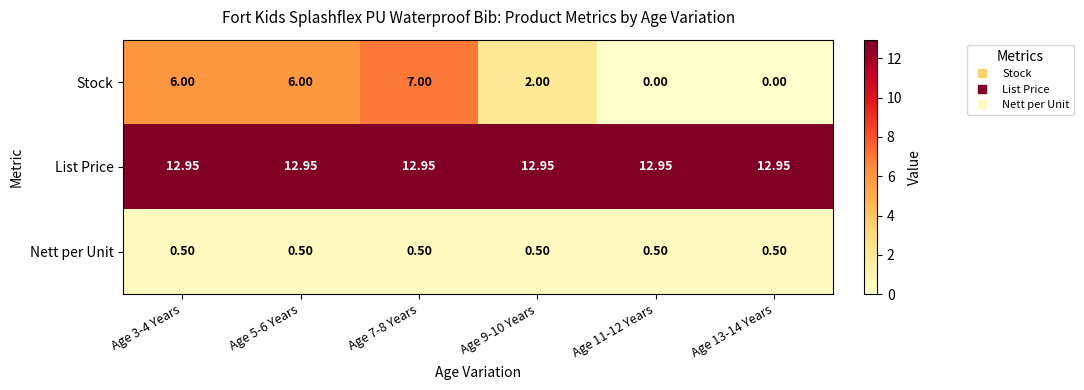

Between Age 3-4 Years and Age 9-10 Years, which series saw the biggest shift?

Stock